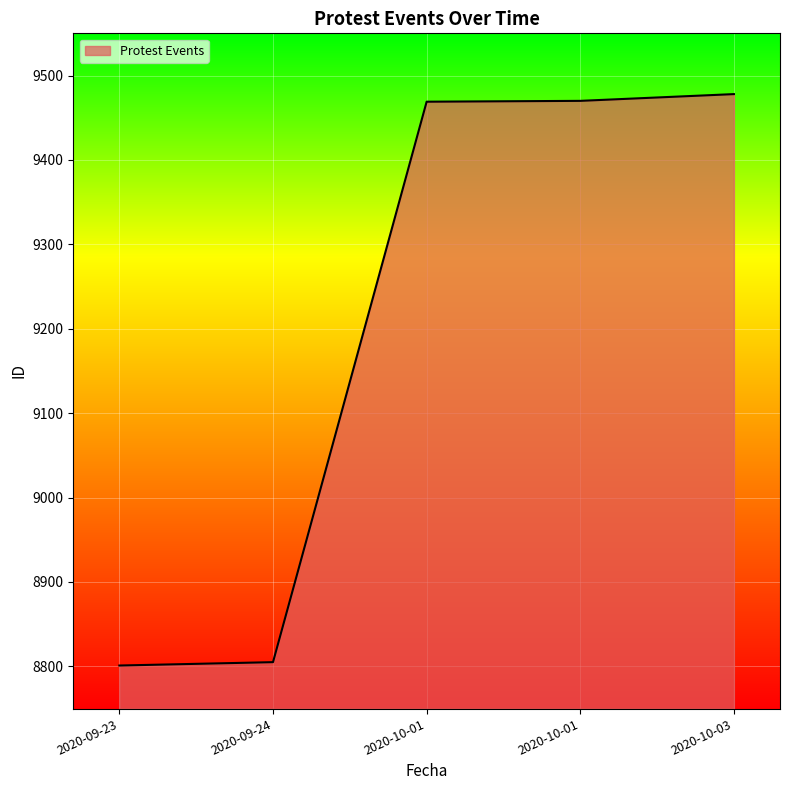

Count the number of categories in the chart.

5